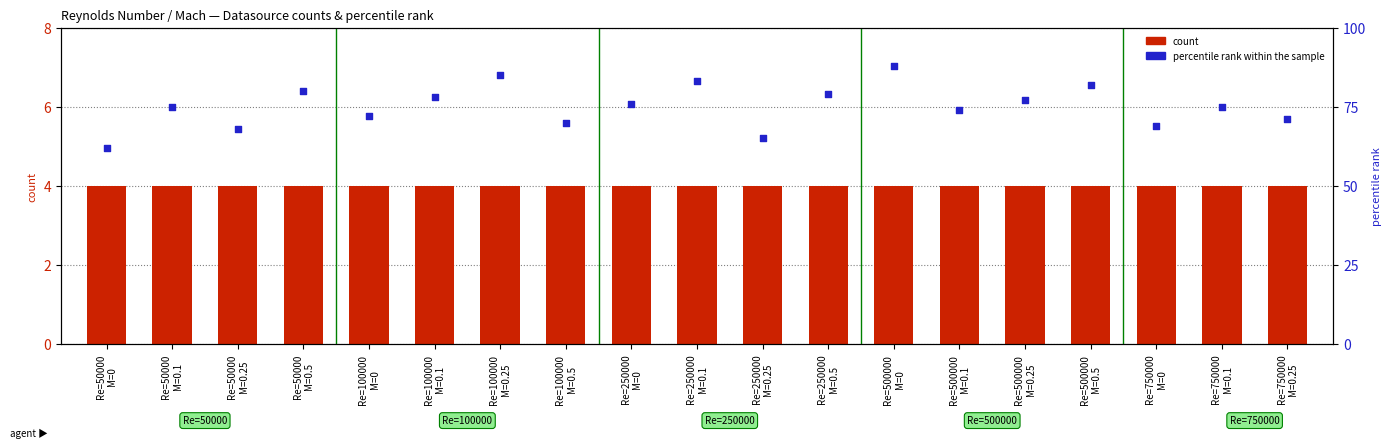

Which series has the largest total across all categories?

percentile rank within the sample